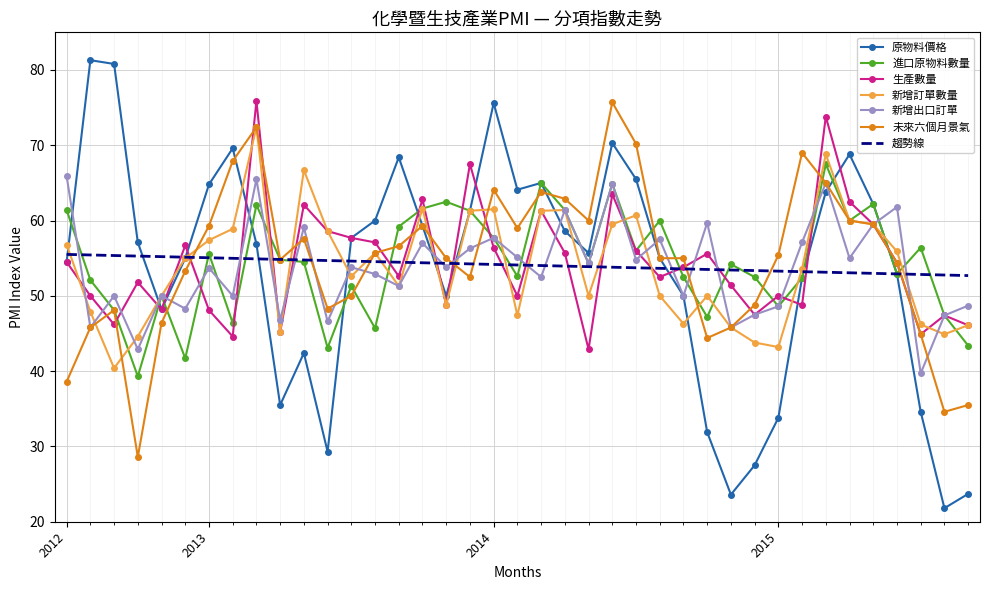

How many values in the 原物料價格 series are below 56?

19